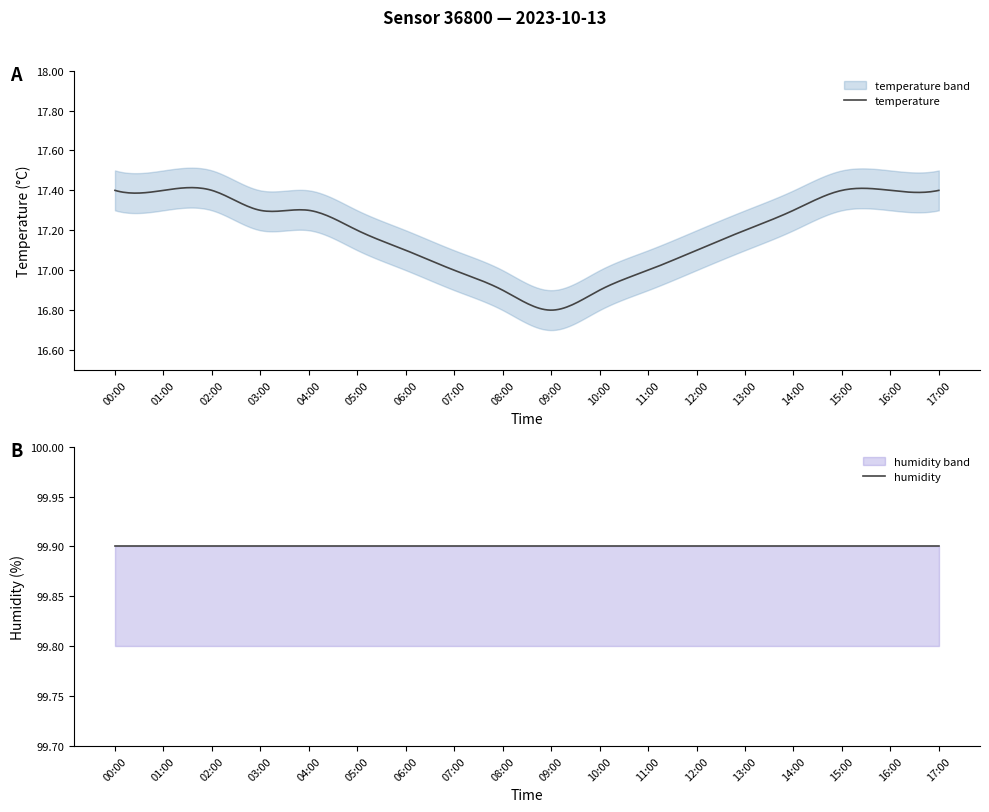

What is the approximate value of temperature at 14:00?

17.3